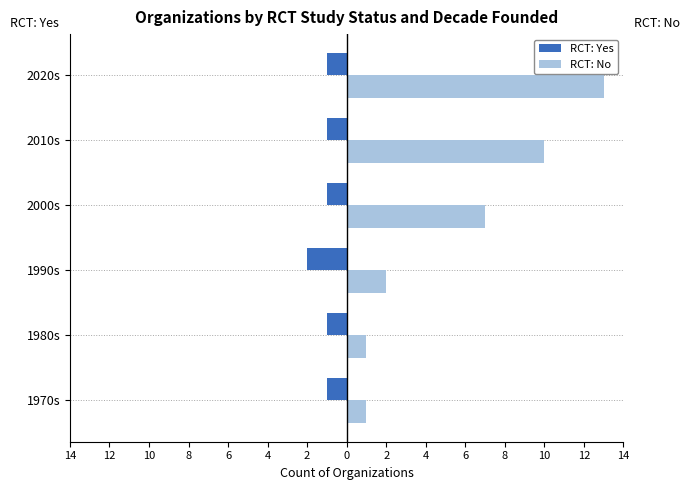

List the series in order of their peak value, highest first.

RCT: No, RCT: Yes